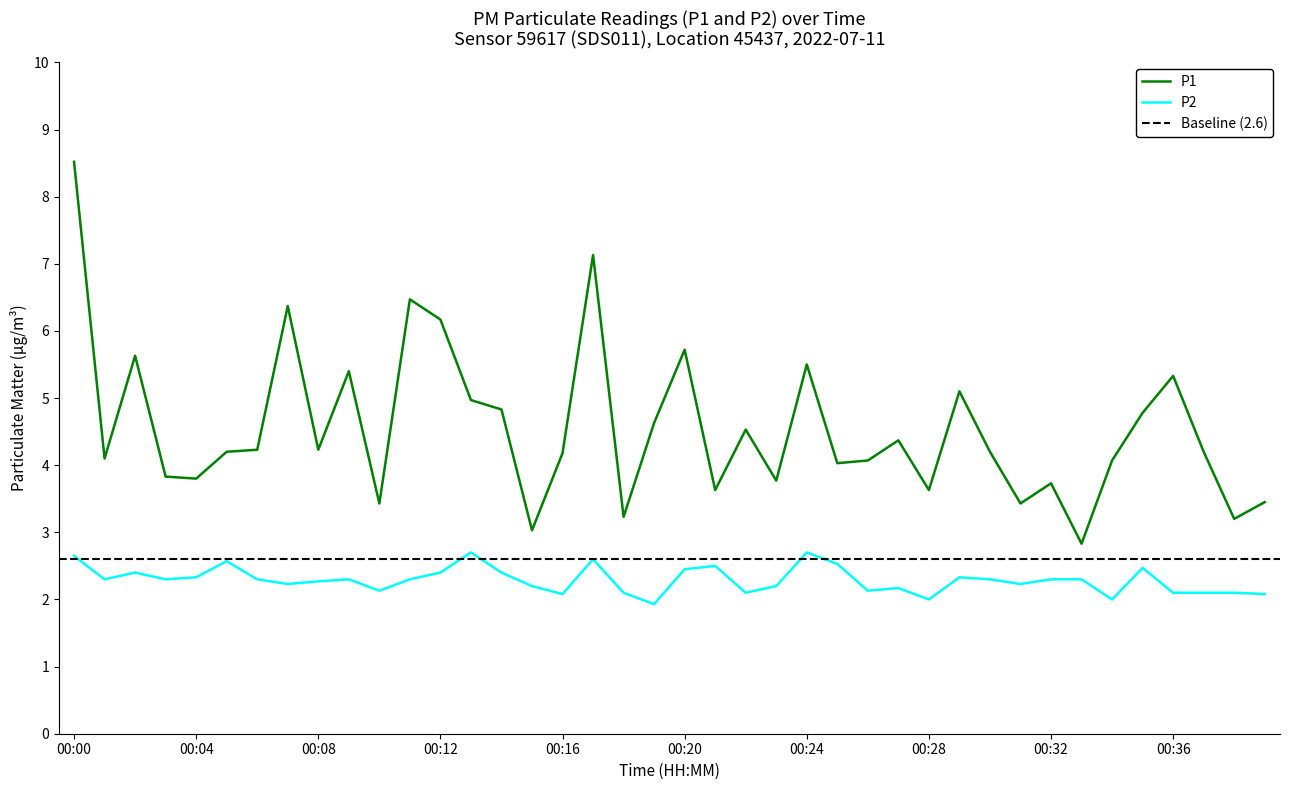

What is the value of the P2 point at the 21st from the left?

2.5